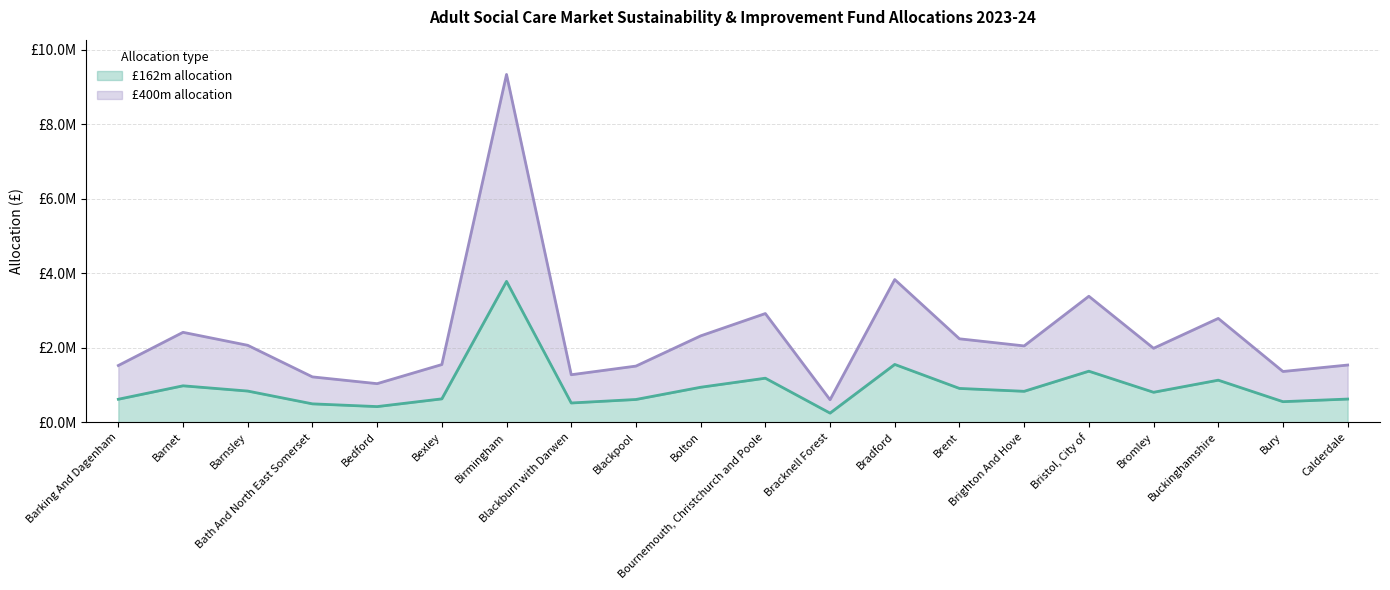

Reading left to right, list all the values displayed in this chart.

£162m allocation: Barking And Dagenham=616316	Barnet=977055	Barnsley=835921	Bath And North East Somerset=492583	Bedford=419048	Bexley=626653	Birmingham=3780199	Blackburn with Darwen=515981	Blackpool=609987	Bolton=938319	Bournemouth, Christchurch and Poole=1181178	Bracknell Forest=244239	Bradford=1550616	Brent=906550	Brighton And Hove=829346	Bristol, City of=1369147	Bromley=803557	Buckinghamshire=1128140	Bury=551280	Calderdale=621416
£400m allocation: Barking And Dagenham=1521769	Barnet=2412482	Barnsley=2064002	Bath And North East Somerset=1216255	Bedford=1034687	Bexley=1547291	Birmingham=9333826	Blackburn with Darwen=1274027	Blackpool=1506141	Bolton=2316837	Bournemouth, Christchurch and Poole=2916490	Bracknell Forest=603060	Bradford=3828682	Brent=2238395	Brighton And Hove=2047767	Bristol, City of=3380610	Bromley=1984092	Buckinghamshire=2785531	Bury=1361185	Calderdale=1534361